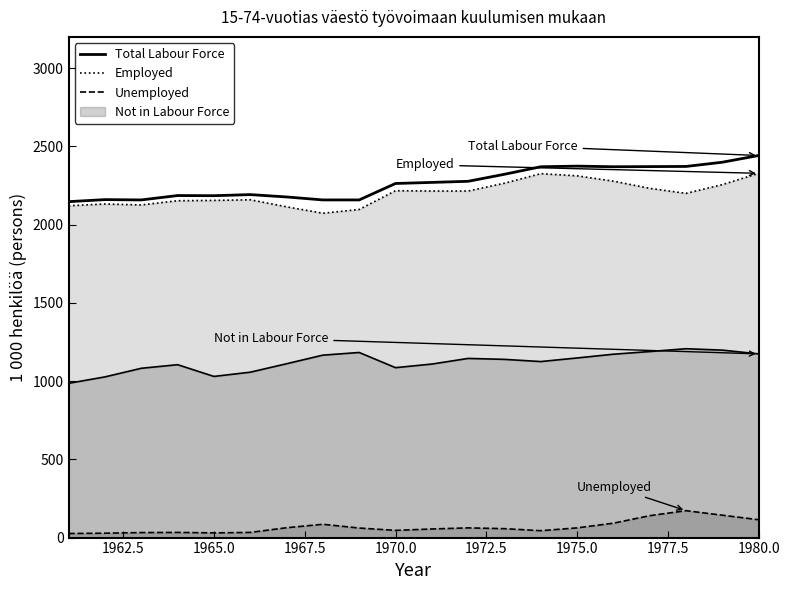

At which category does the data reach its first local peak?

1962.5